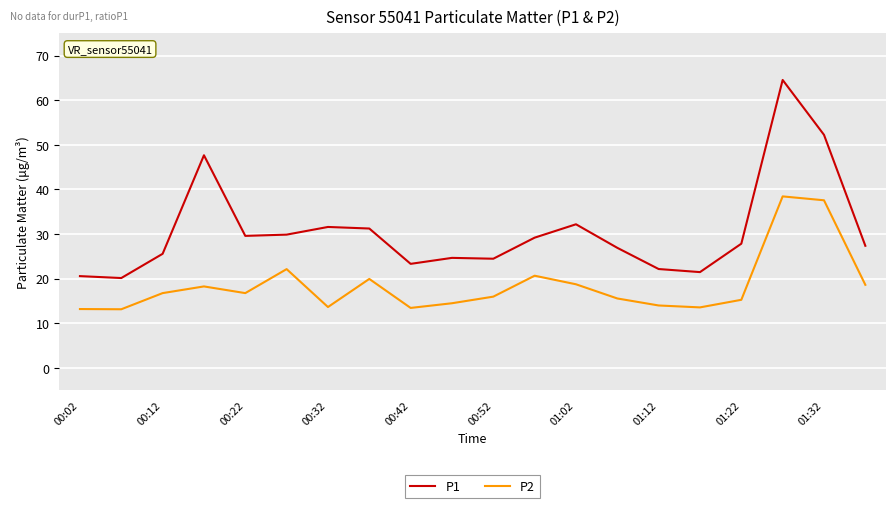

Which series has the largest range (max minus min)?

P1